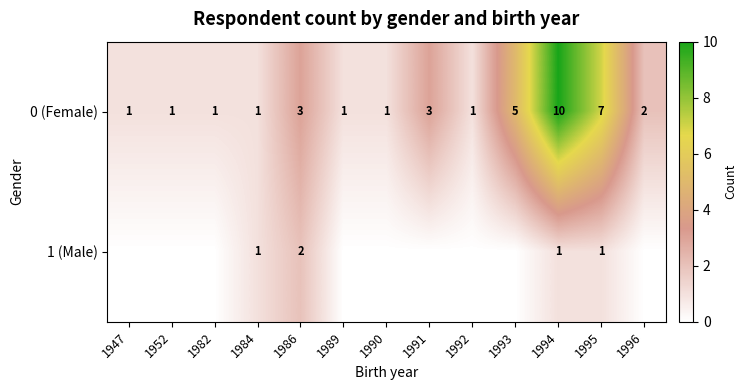

What is the spread (max minus min) of values at 1994?

9